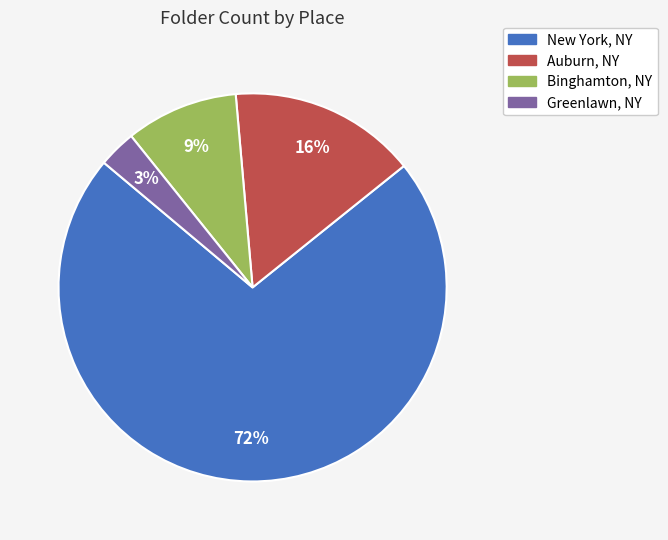

Does any single category account for the majority?

Yes